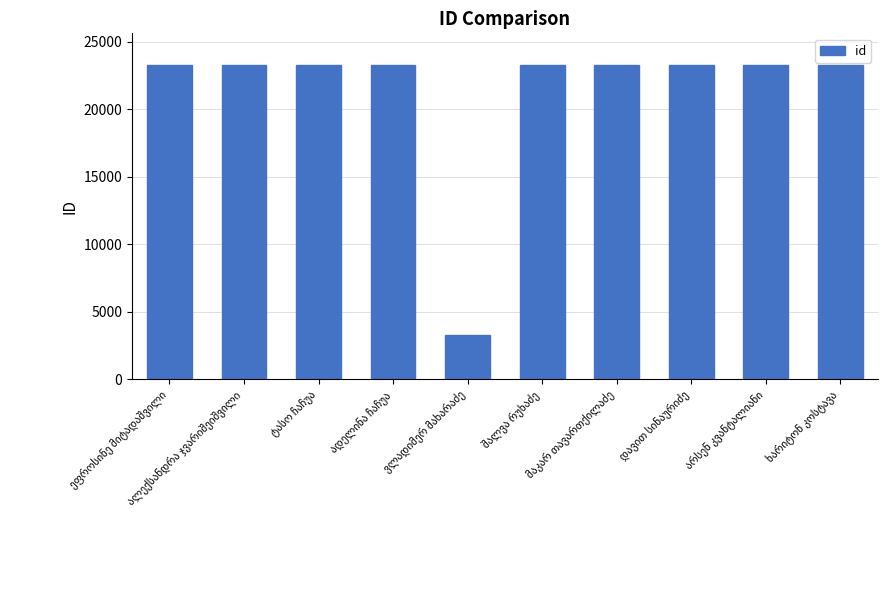

What is the maximum value shown in the chart?

23294